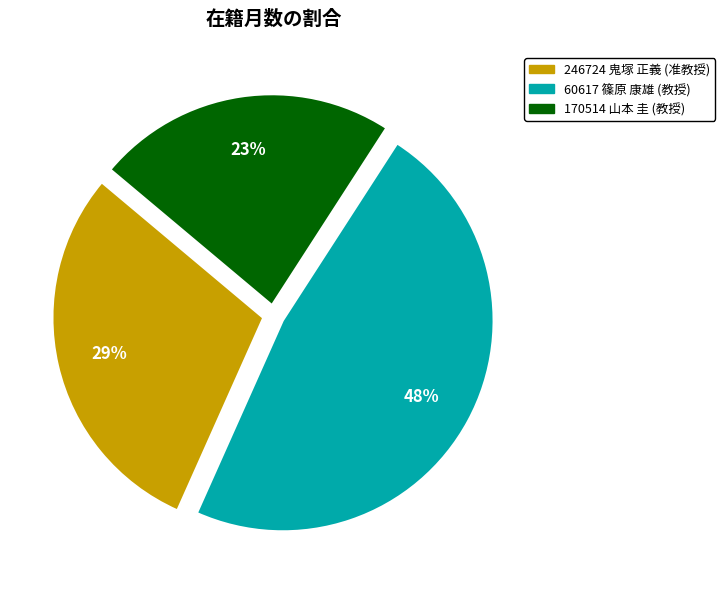

Count the number of slices in the pie.

3